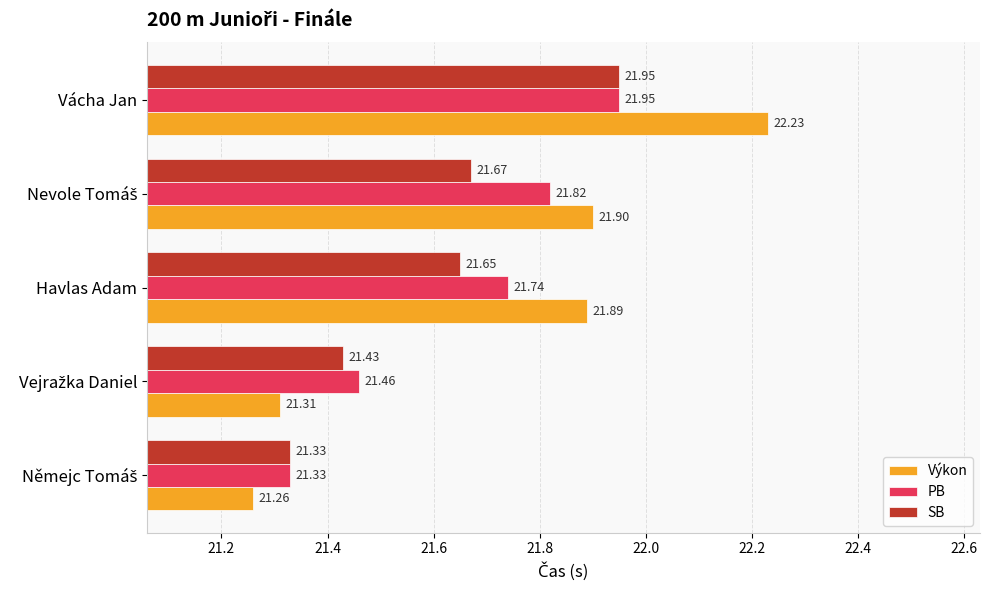

What are all the series names shown in the legend?

Výkon, PB, SB